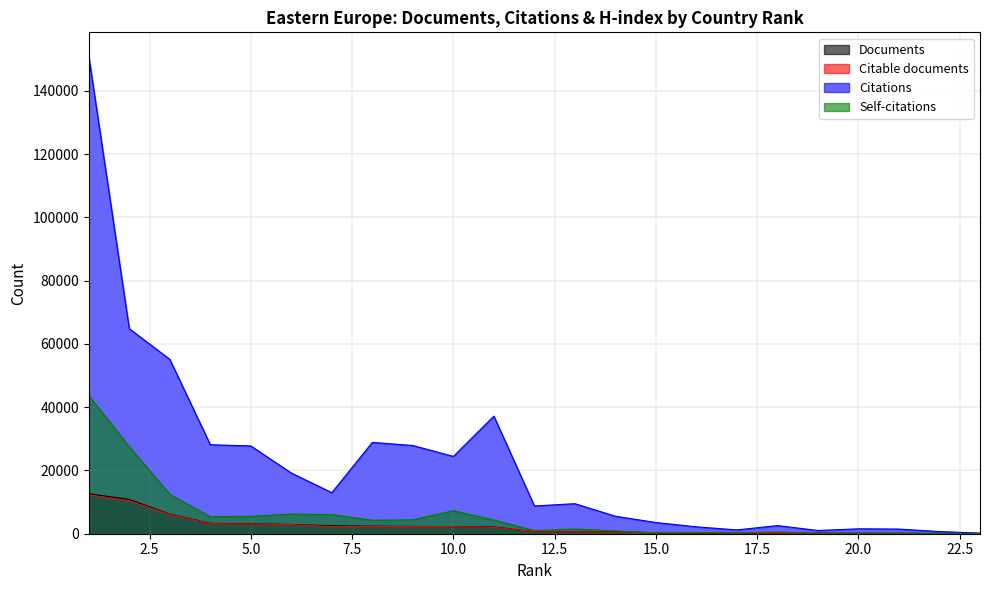

Which category has the highest value across all series?

1